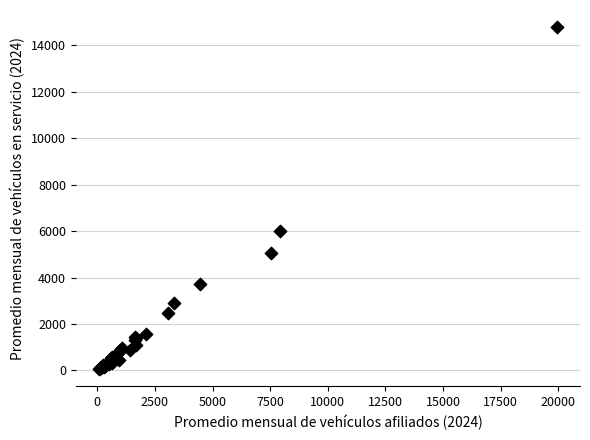

What Y value in the scatter plot is closest to 7425?

5989.8